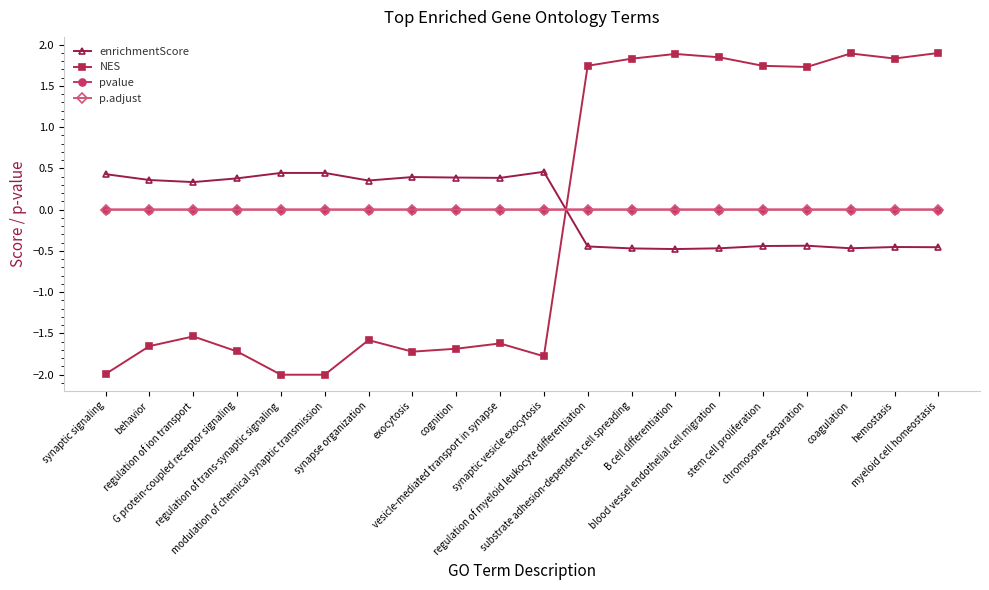

Rank the categories by NES value from lowest to highest.

regulation of trans-synaptic signaling, modulation of chemical synaptic transmission, synaptic signaling, synaptic vesicle exocytosis, exocytosis, G protein-coupled receptor signaling, cognition, behavior, vesicle-mediated transport in synapse, synapse organization, regulation of ion transport, chromosome separation, stem cell proliferation, regulation of myeloid leukocyte differentiation, substrate adhesion-dependent cell spreading, hemostasis, blood vessel endothelial cell migration, B cell differentiation, coagulation, myeloid cell homeostasis